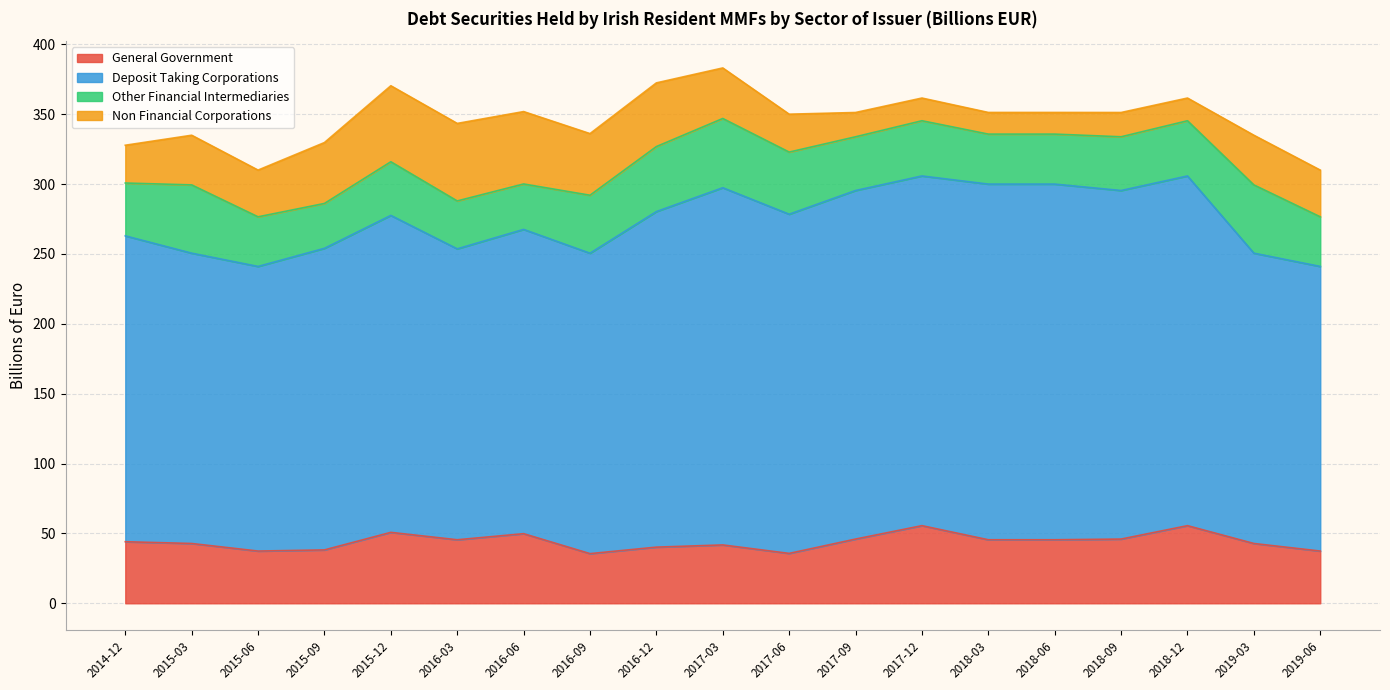

What value does the General Government series have at 2016-03?

45.5